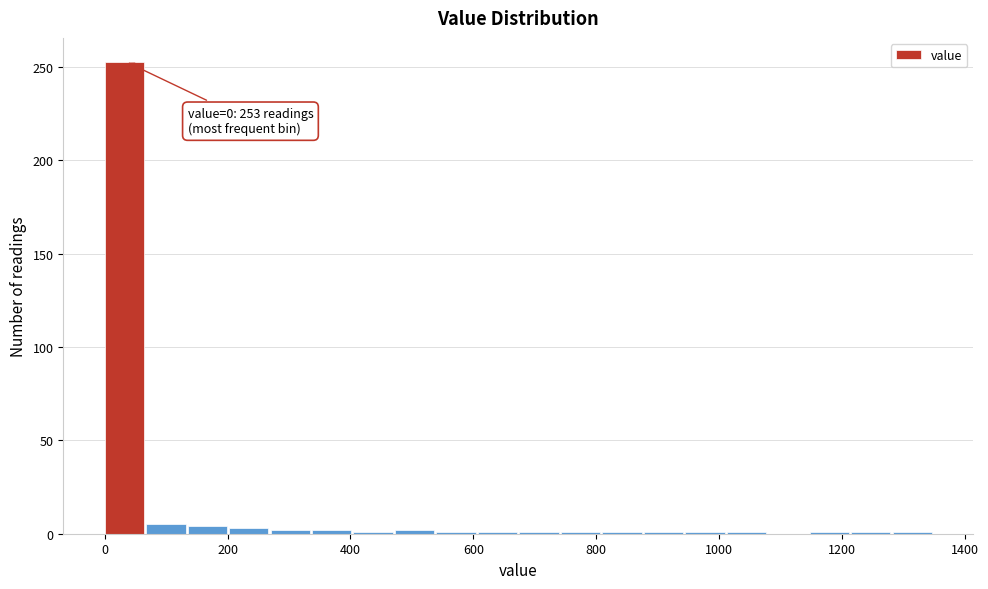

Read against the x-axis, roughly where is the centre of the tallest bar?

40